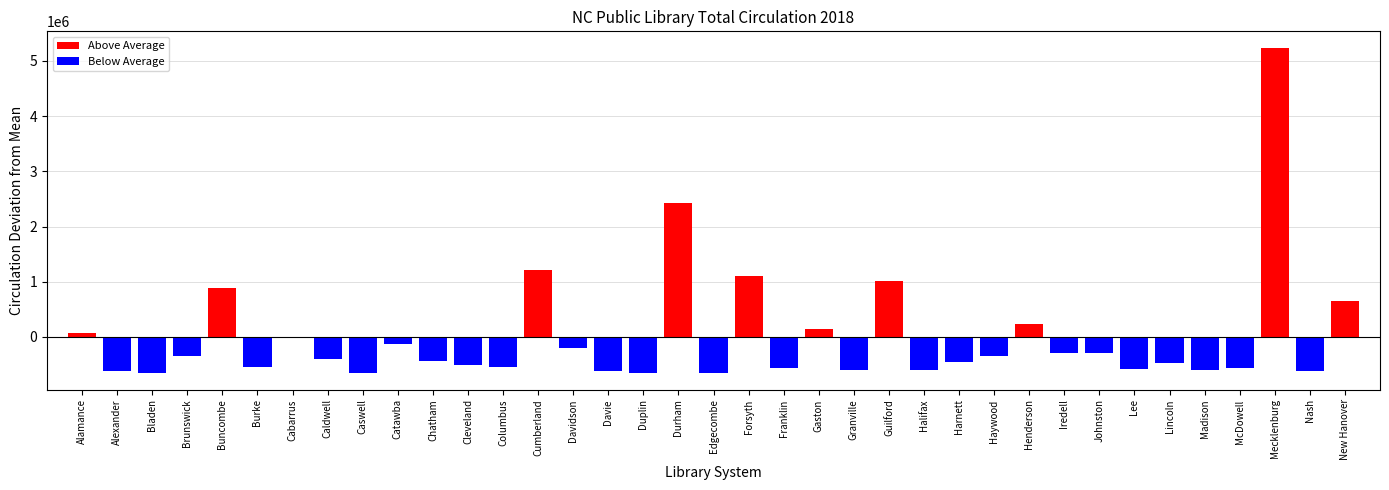

Which category has the highest value across all series?

Mecklenburg